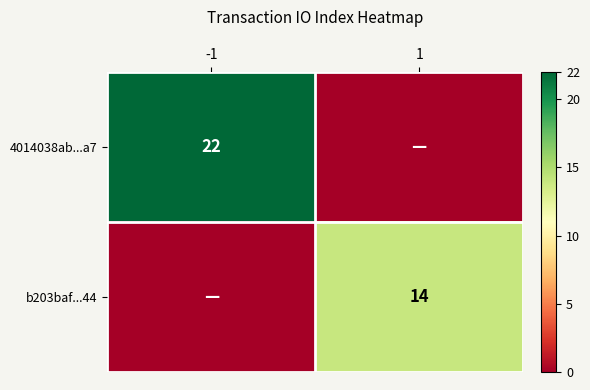

What is the maximum value shown in the chart?

22